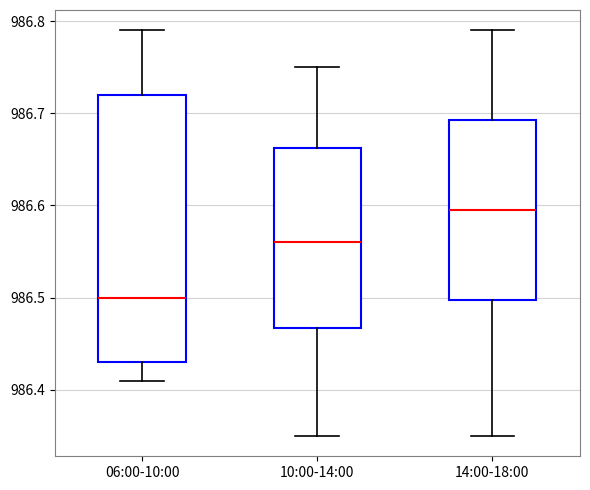

Which box is the tallest, from its lower edge to its upper edge?

06:00-10:00